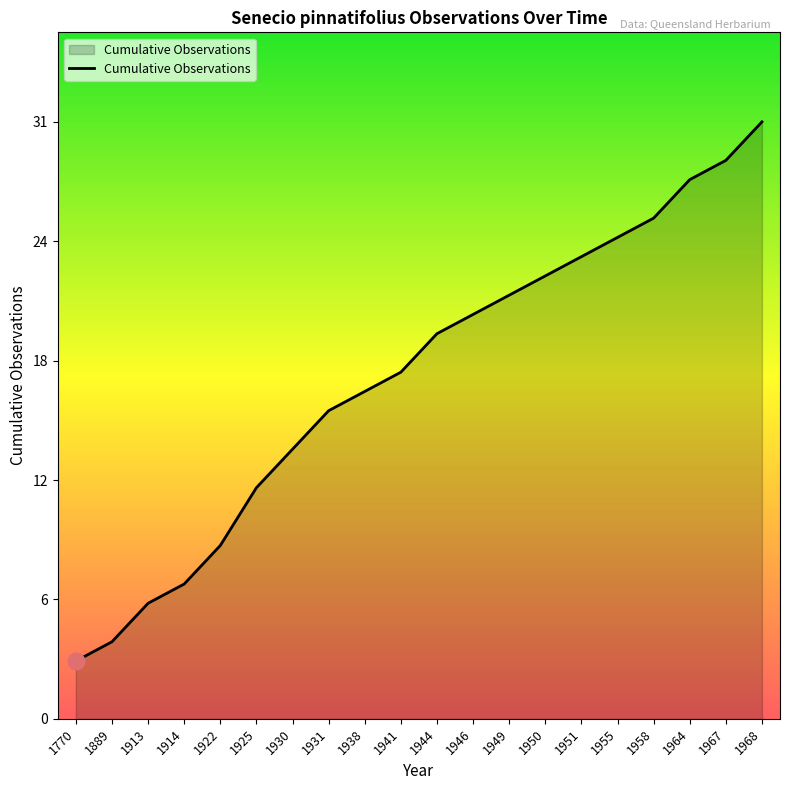

What is the difference between the second highest and minimum values?

26